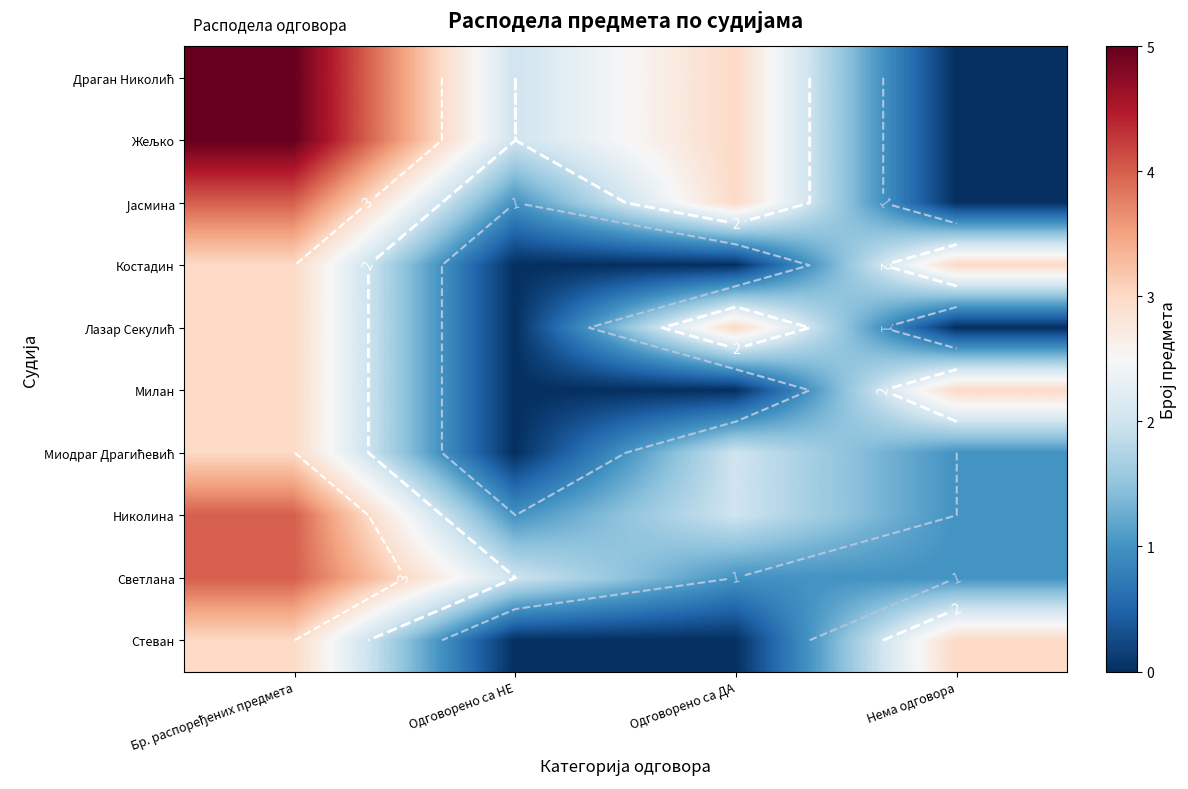

What is the difference between the Милан values at Одговорено са ДА and Нема одговора?

3